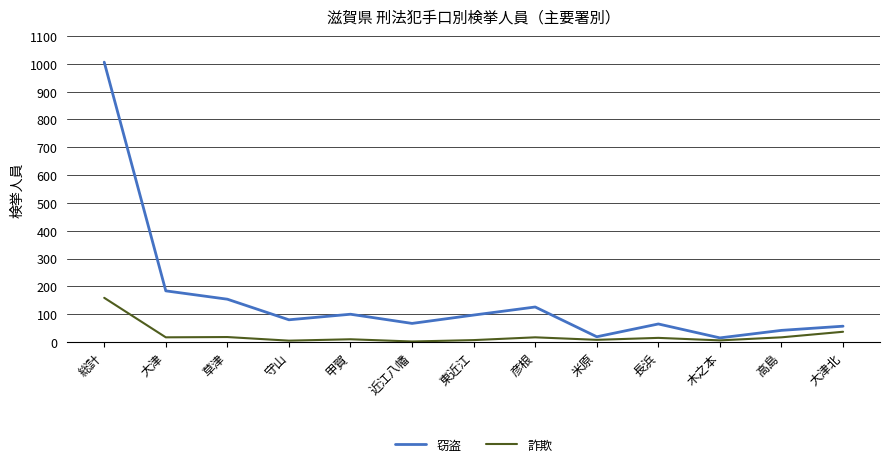

True or false: 窃盗 has a value of 80 at 守山.

True